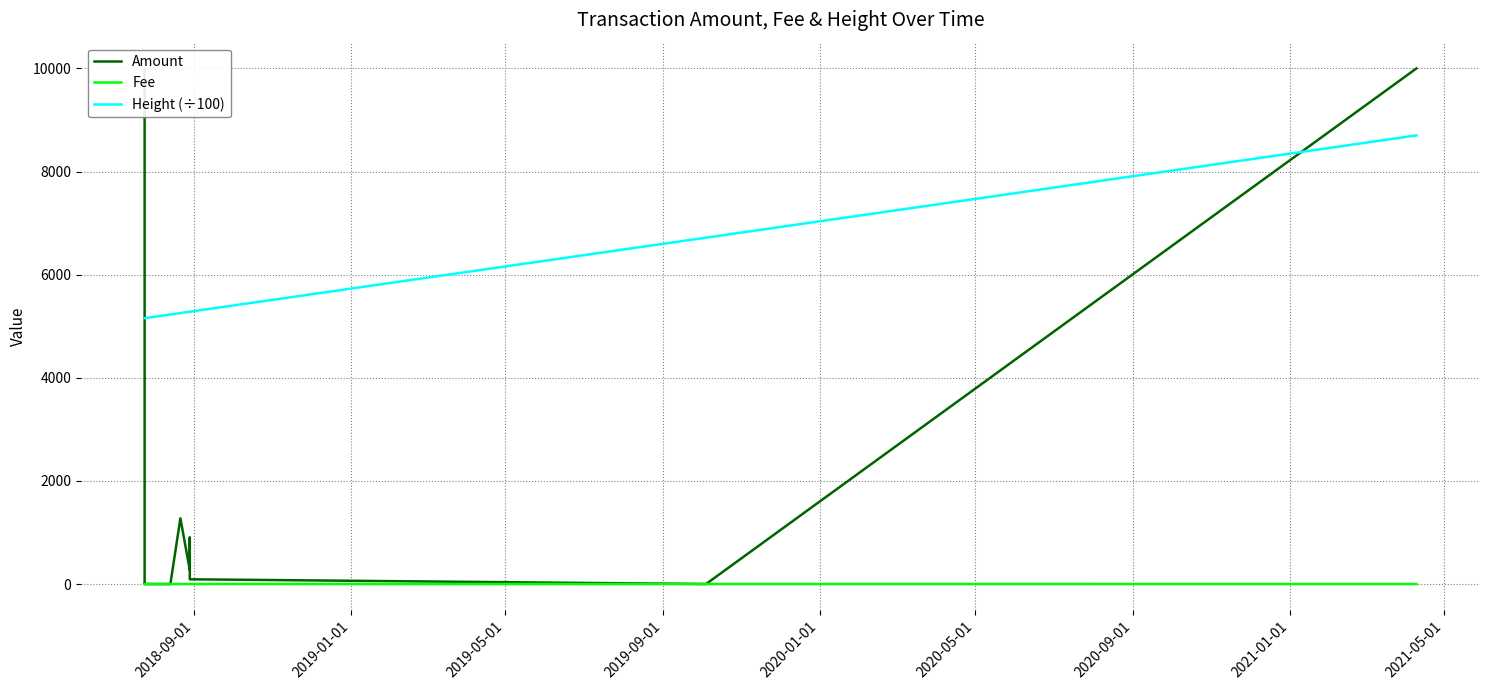

True or false: Fee and Height (÷100) cross at least once.

False